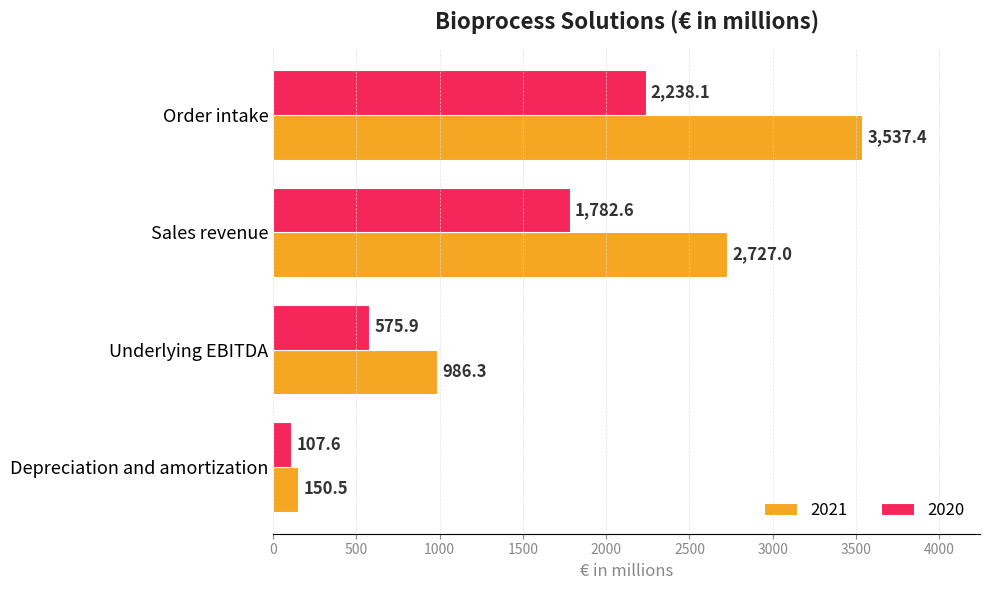

What is the total value across all series at Depreciation and amortization?

258.1